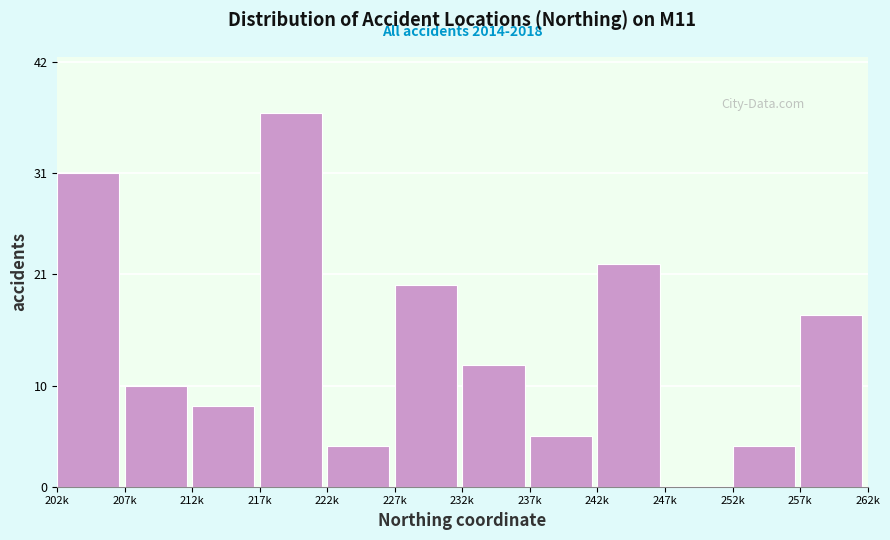

Reading right to left, extract all data points from this chart.

257k=17	252k=4	247k=0	242k=22	237k=5	232k=12	227k=20	222k=4	217k=37	212k=8	207k=10	202k=31